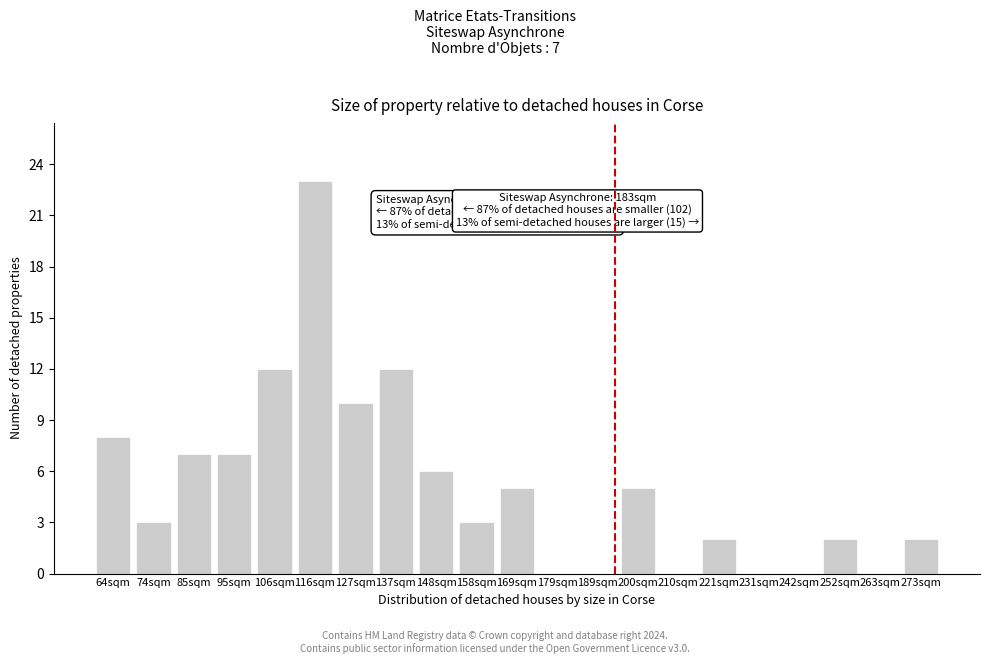

Reading left to right, what are all the values shown in this chart?

64sqm=8	74sqm=3	85sqm=7	95sqm=7	106sqm=12	116sqm=23	127sqm=10	137sqm=12	148sqm=6	158sqm=3	169sqm=5	179sqm=0	189sqm=0	200sqm=5	210sqm=0	221sqm=2	231sqm=0	242sqm=0	252sqm=2	263sqm=0	273sqm=2